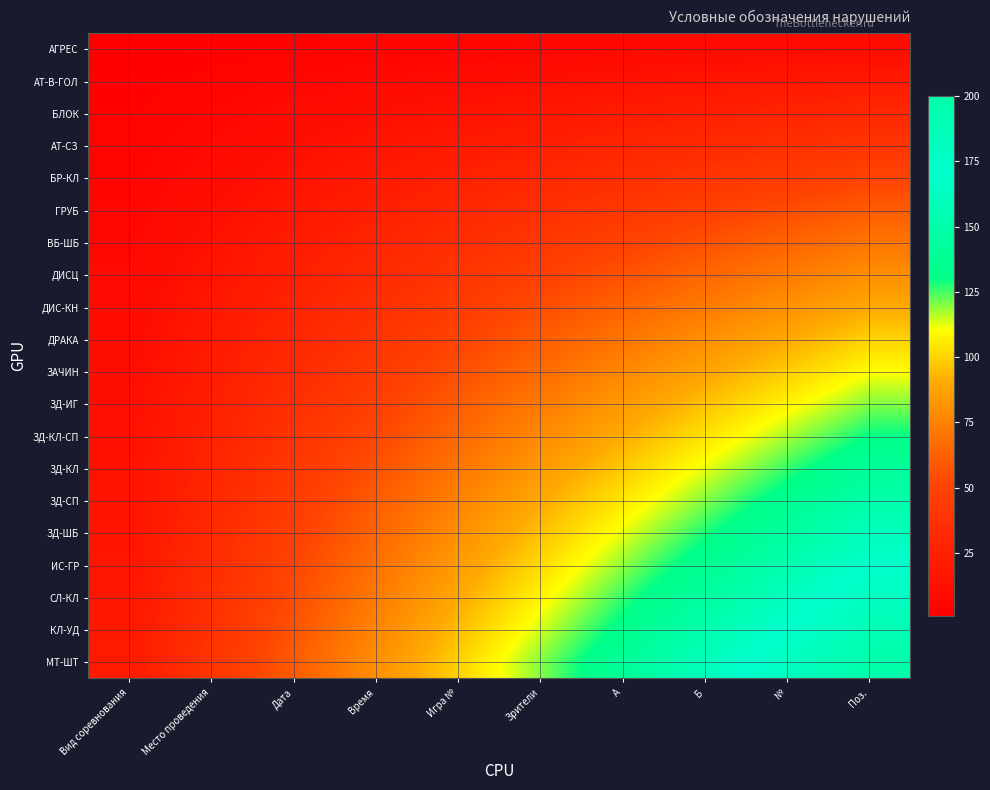

Which has a higher value, Вид соревнования or A?

A